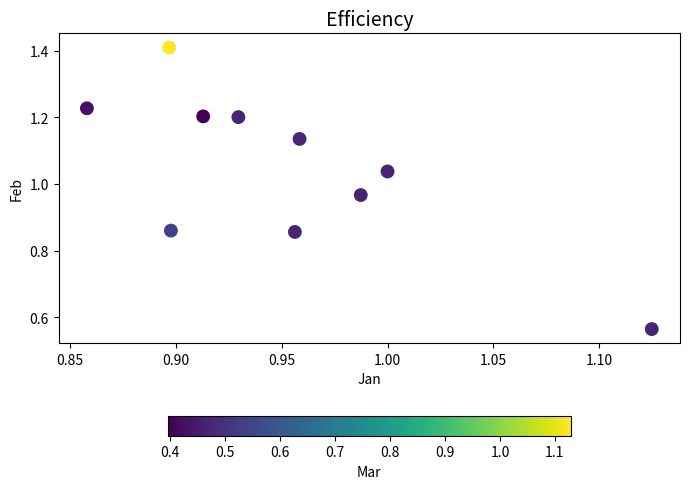

What is the range of Y values (max minus min)?

0.8